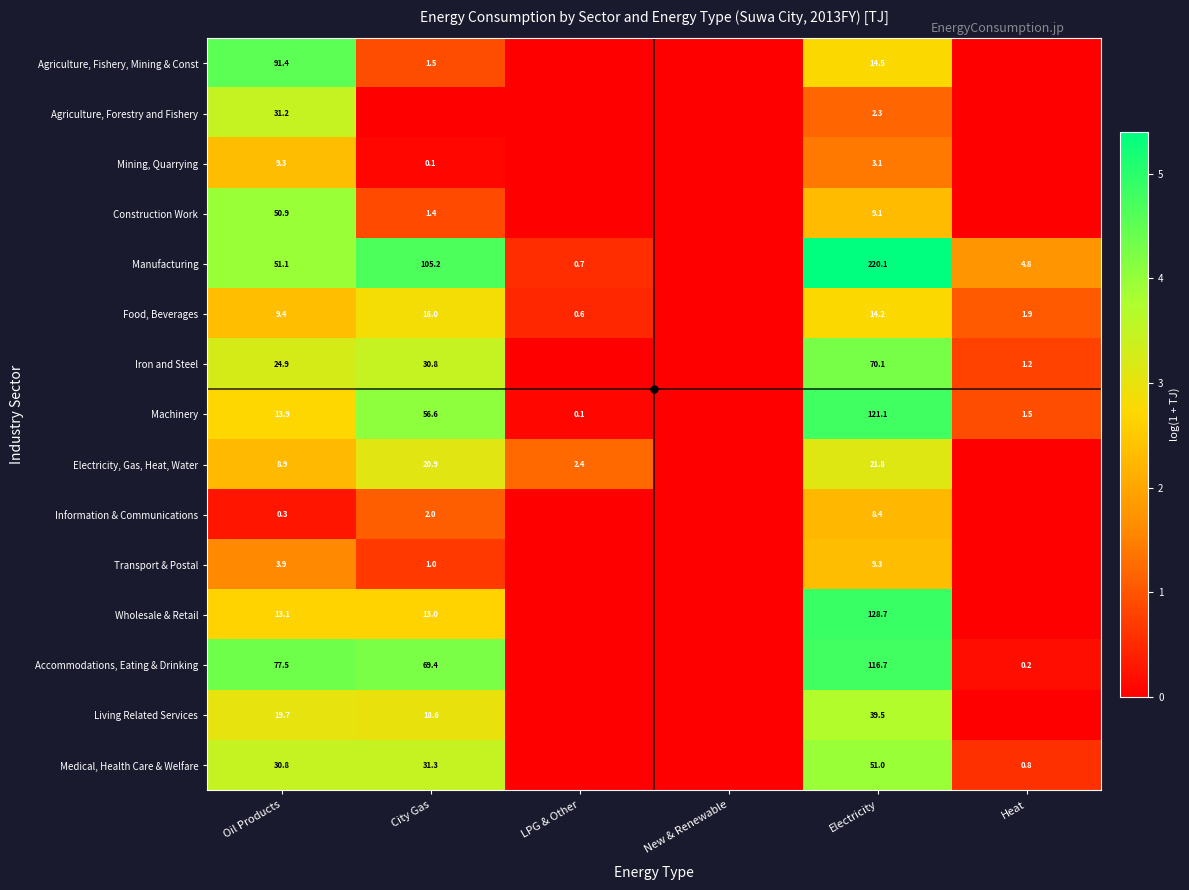

Is it true that Information & Communications equals 8.4 at Electricity?

True